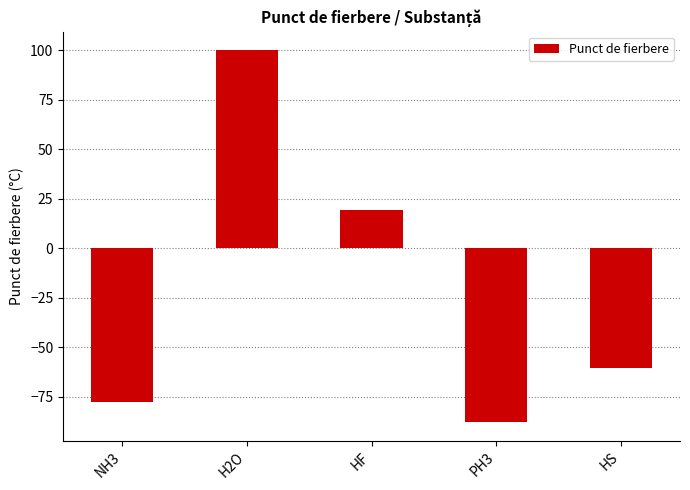

What is the difference between the values at HF and H2O?

80.5